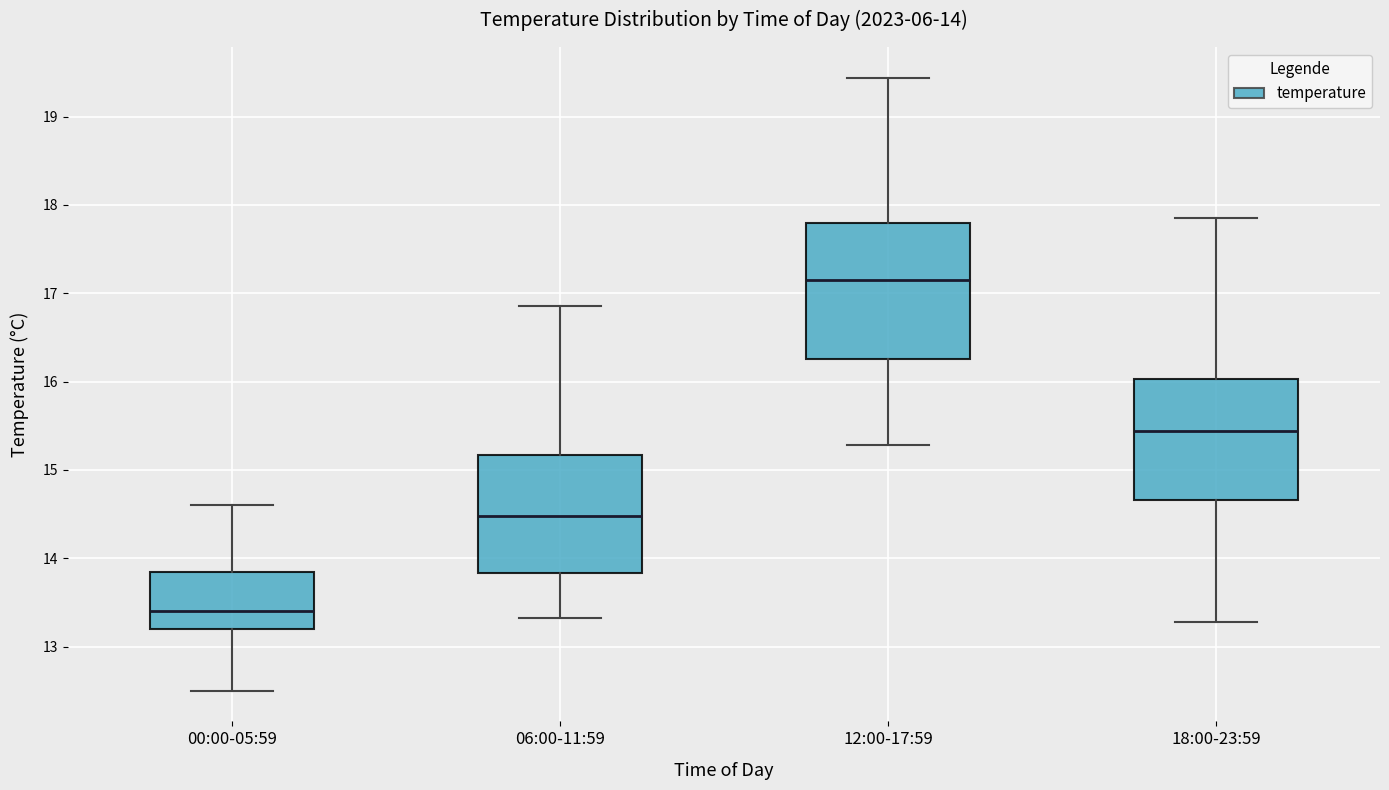

Which box is the tallest, from its lower edge to its upper edge?

12:00-17:59